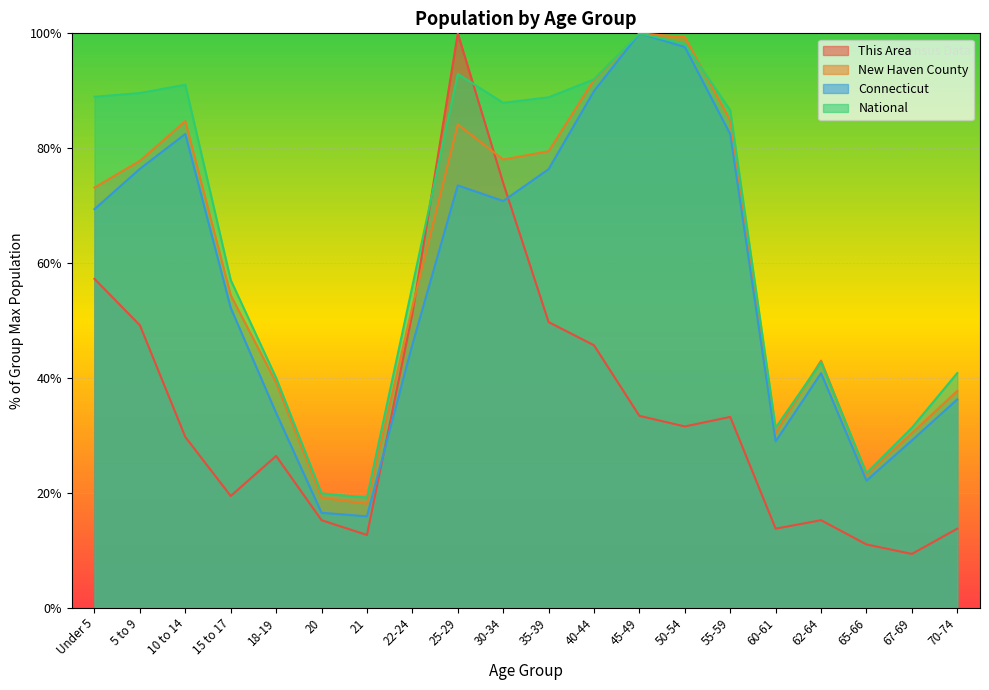

The This Area series shows 7.3 at 10 to 14. True or false?

False